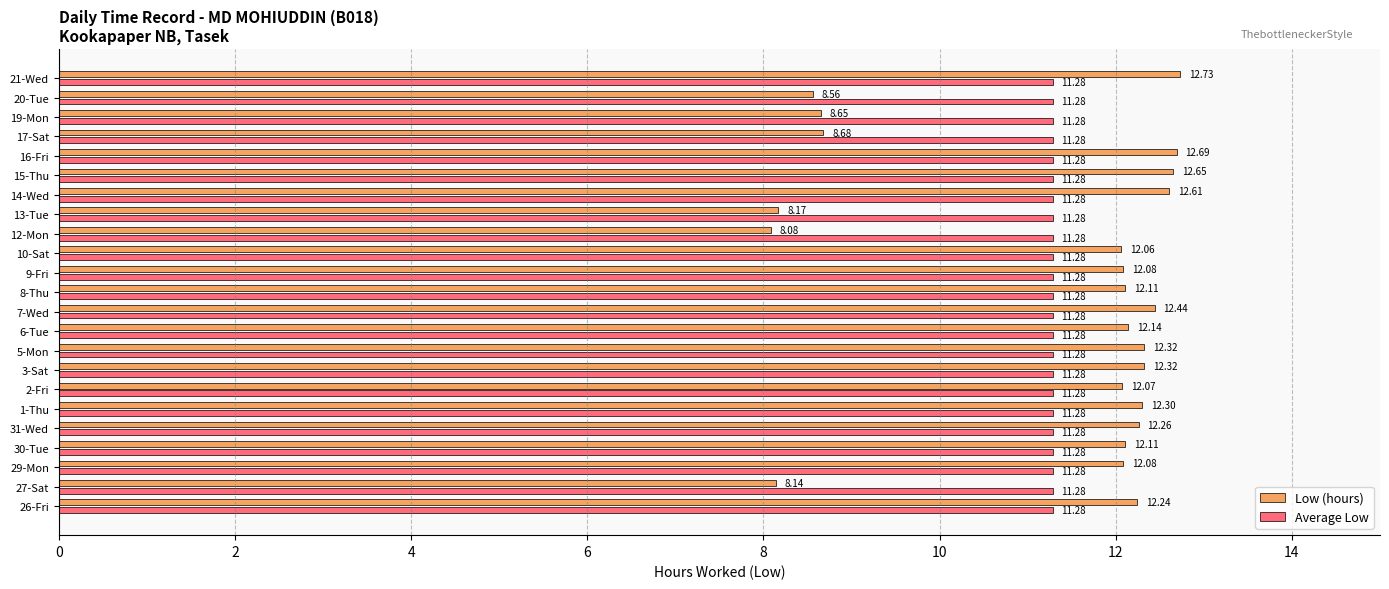

What is the minimum value shown in the chart?

8.1